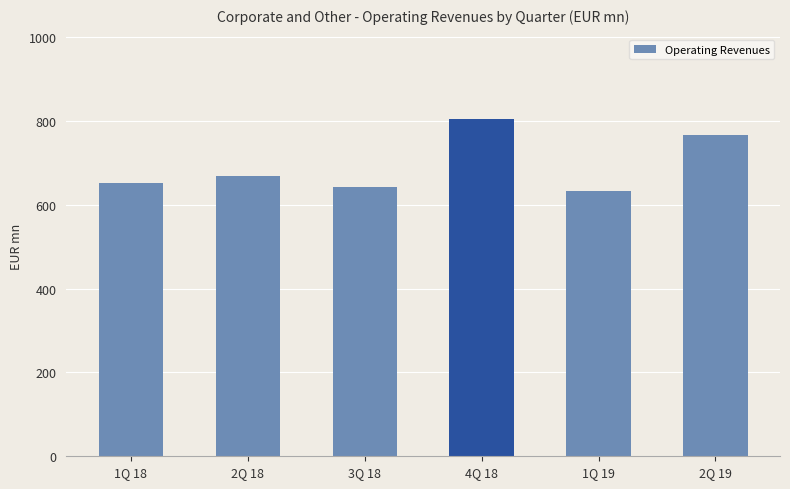

What is the approximate value at 3Q 18?

642.7